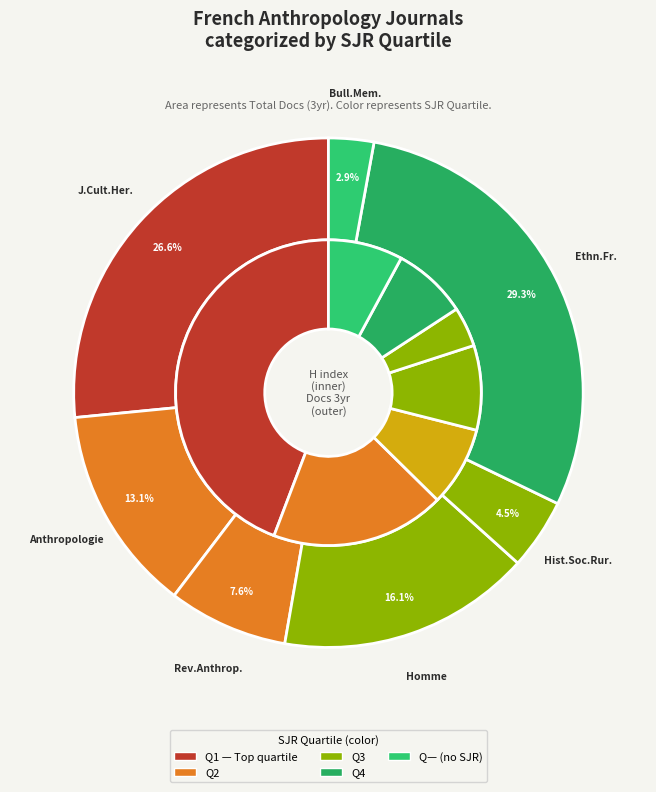

How many slices are in this pie chart?

7